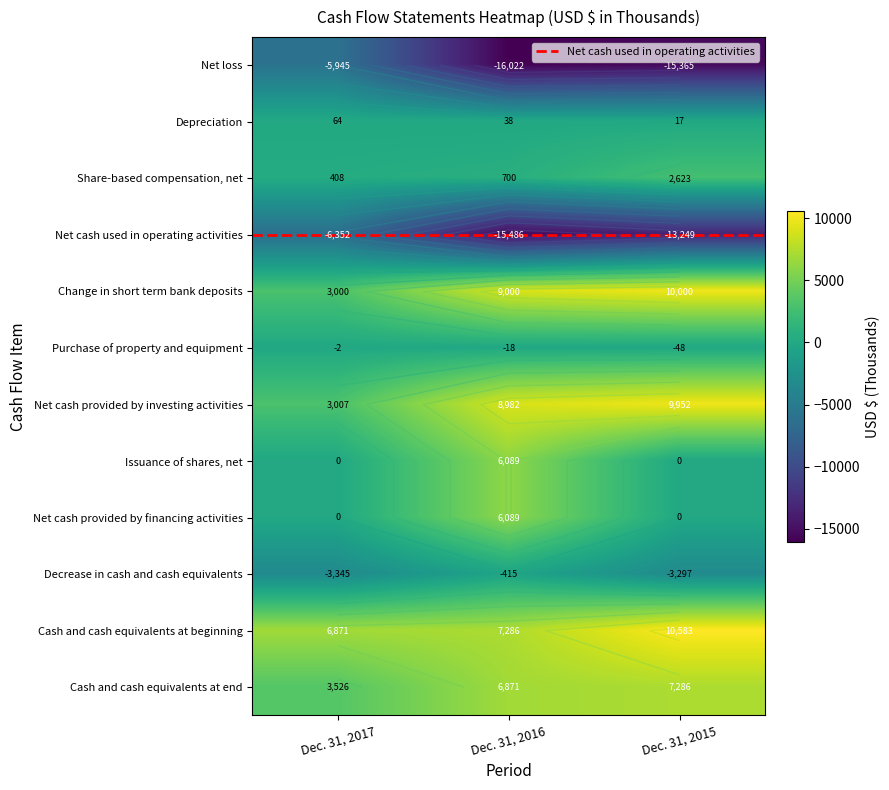

Reading left to right, transcribe all the data shown in this chart.

Net loss: -5945	-16022	-15365
Depreciation: 64	38	17
Share-based compensation, net: 408	700	2623
Net cash used in operating activities: -6352	-15486	-13249
Change in short term bank deposits: 3000	9000	10000
Purchase of property and equipment: -2	-18	-48
Net cash provided by investing activities: 3007	8982	9952
Issuance of shares, net: 0	6089	0
Net cash provided by financing activities: 0	6089	0
Decrease in cash and cash equivalents: -3345	-415	-3297
Cash and cash equivalents at beginning: 6871	7286	10583
Cash and cash equivalents at end: 3526	6871	7286